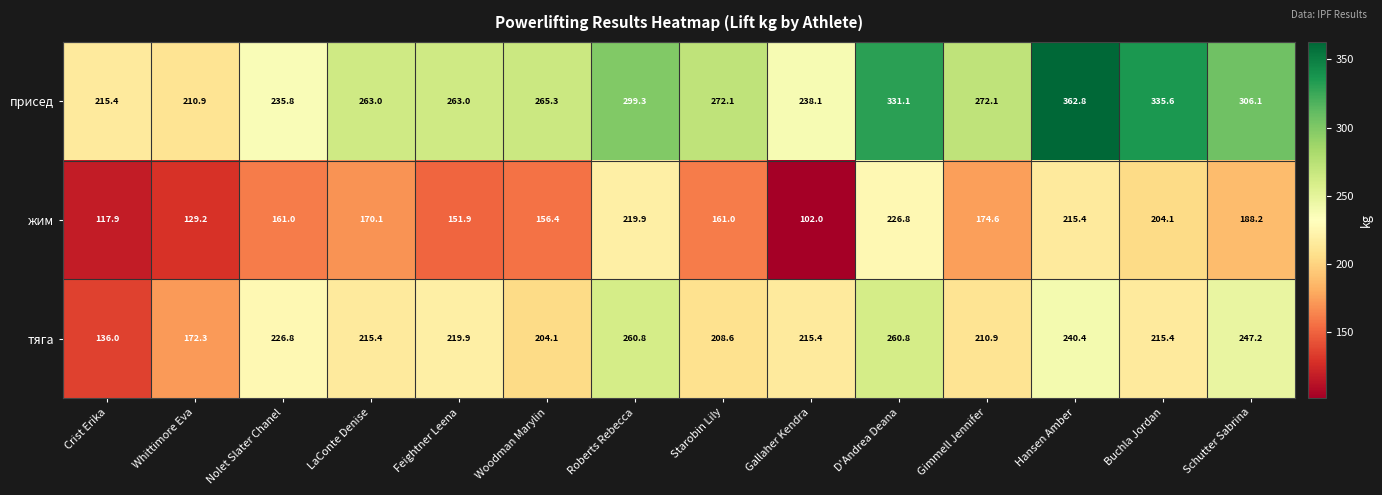

What value does the тяга series have at Whittimore Eva?

172.3